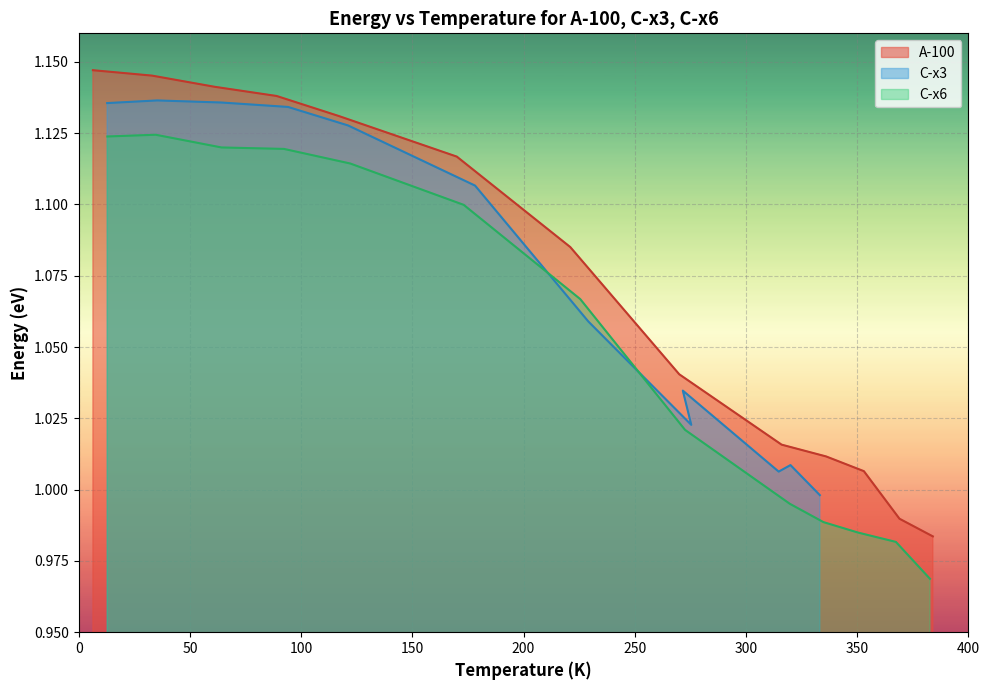

Which has a higher value, 400 or 350?

350